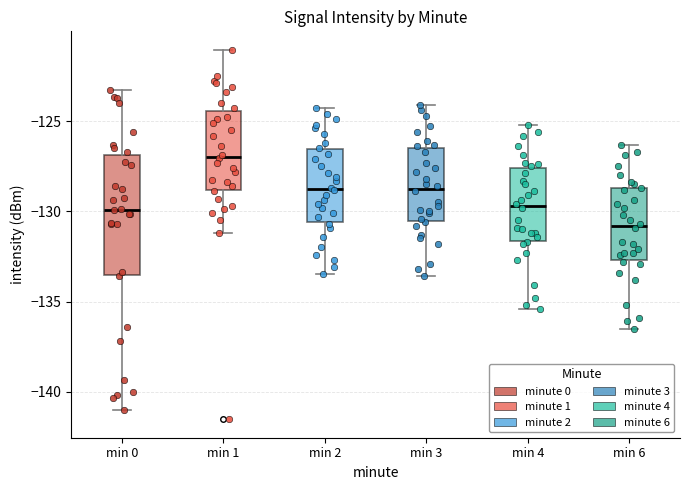

Reading left to right, transcribe this box plot: for each box, give where its median line is, the range the box spans, and where its two whiskers end, as read against the y-axis. The values are not printed on the chart, so give them approximately, as read against the axis.

min 0: median -130.0, box -133.5 to -127.0, whiskers -141.0 to -123.5
min 1: median -127.0, box -129.0 to -124.5, whiskers -131.0 to -121.0
min 2: median -128.5, box -130.5 to -126.5, whiskers -133.5 to -124.5
min 3: median -128.5, box -130.5 to -126.5, whiskers -133.5 to -124.0
min 4: median -129.5, box -131.5 to -127.5, whiskers -135.5 to -125.0
min 6: median -131.0, box -132.5 to -128.5, whiskers -136.5 to -126.5